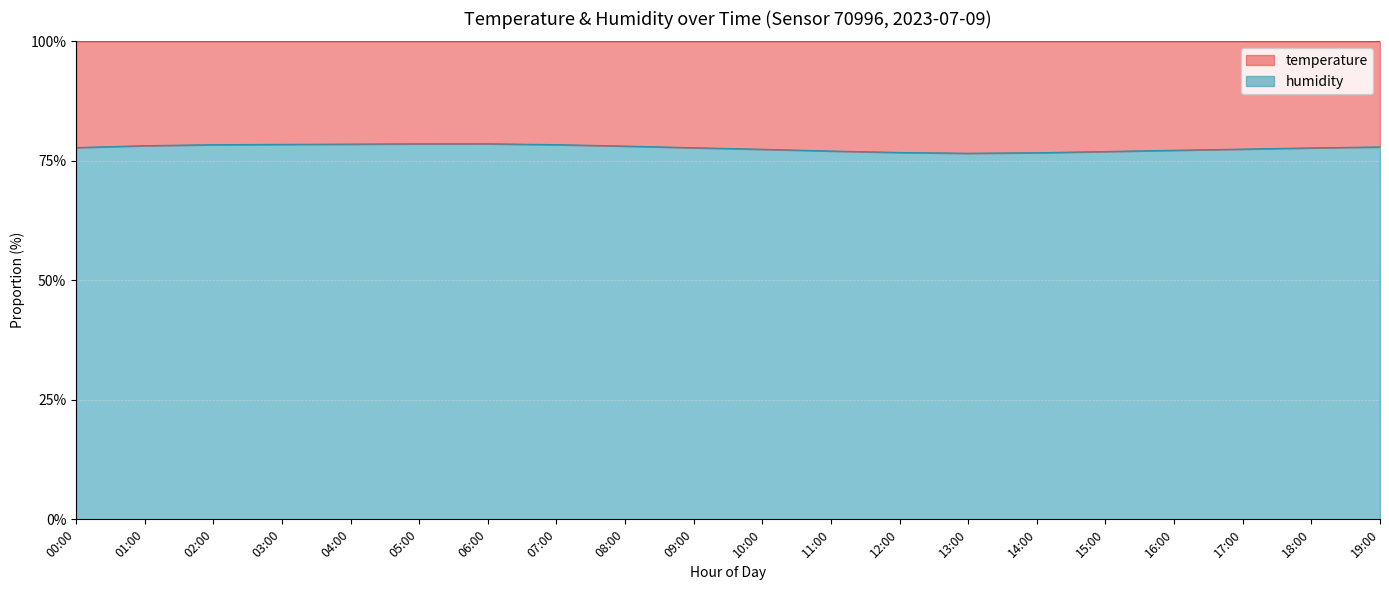

What is the difference between the maximum and minimum values?

2.0